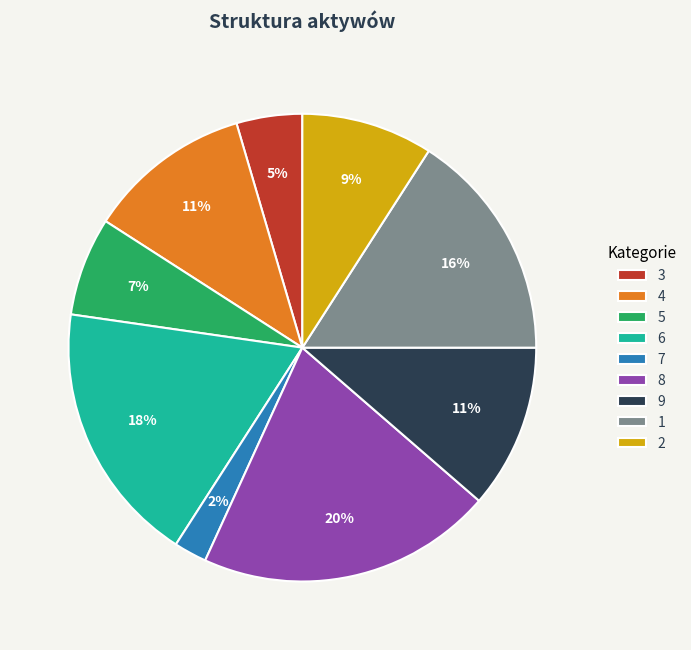

Does 6 account for over 50% of the chart?

No